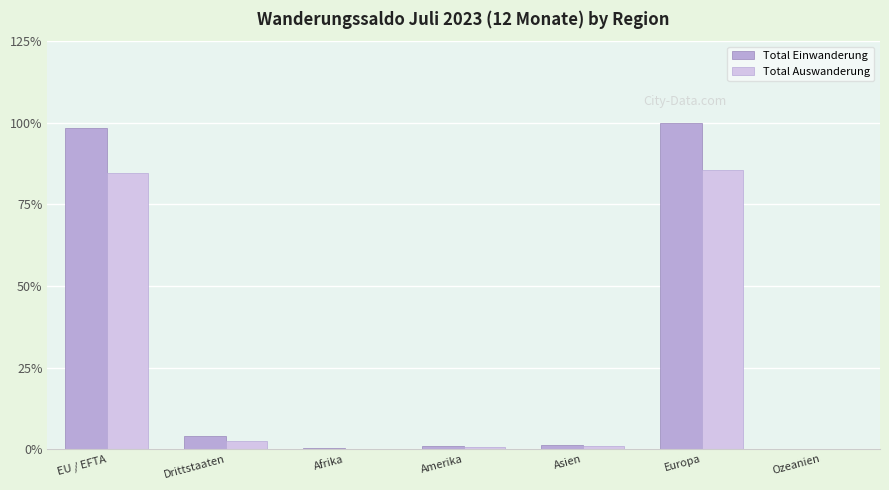

Reading left to right, what are all the values shown in this chart?

Total Einwanderung: EU / EFTA=10906	Drittstaaten=452	Afrika=26	Amerika=104	Asien=145	Europa=11072	Ozeanien=11
Total Auswanderung: EU / EFTA=9378	Drittstaaten=273	Afrika=15	Amerika=60	Asien=118	Europa=9455	Ozeanien=3